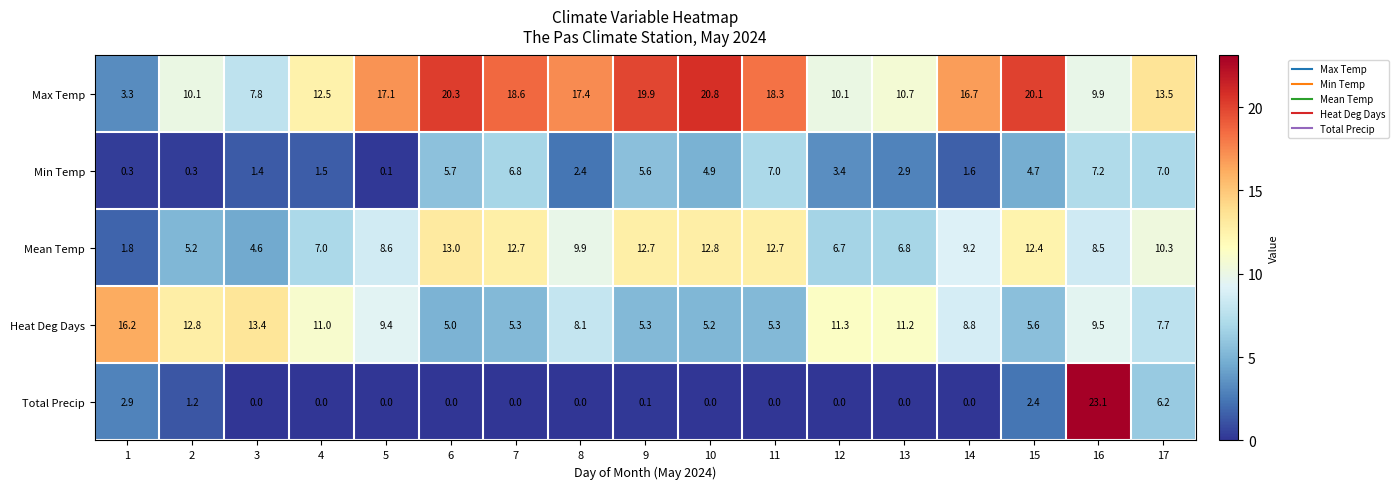

At 11, list the series in order from smallest to largest.

Total Precip, Heat Deg Days, Min Temp, Mean Temp, Max Temp